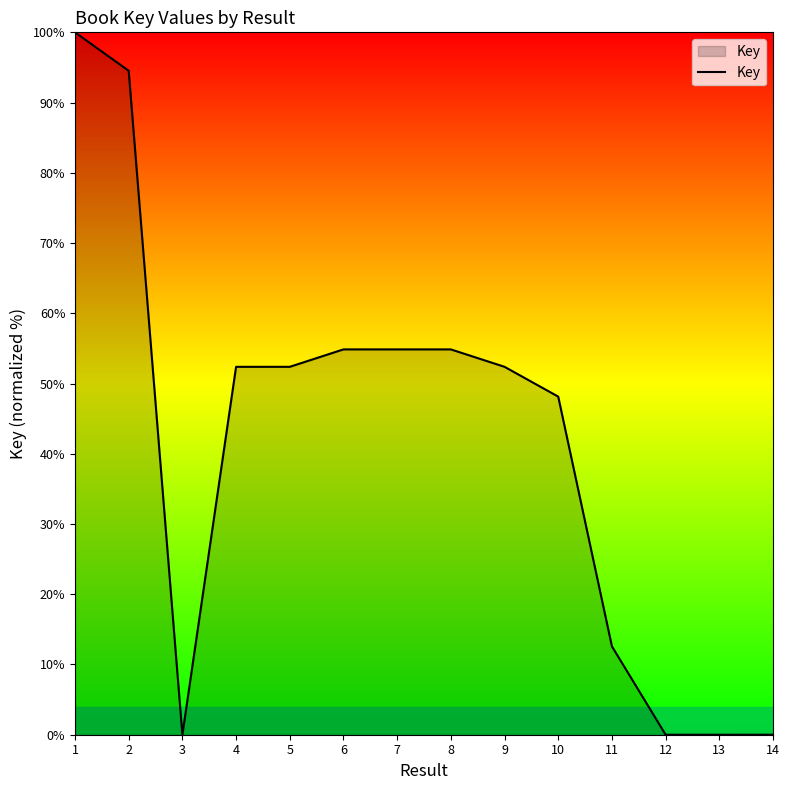

The value at 10 is 66.9. True or false?

False